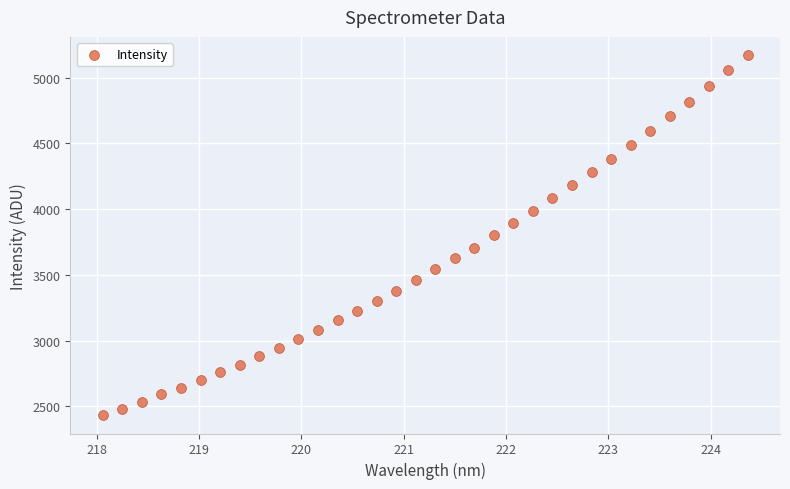

What is the range of Y values (max minus min)?

2743.6